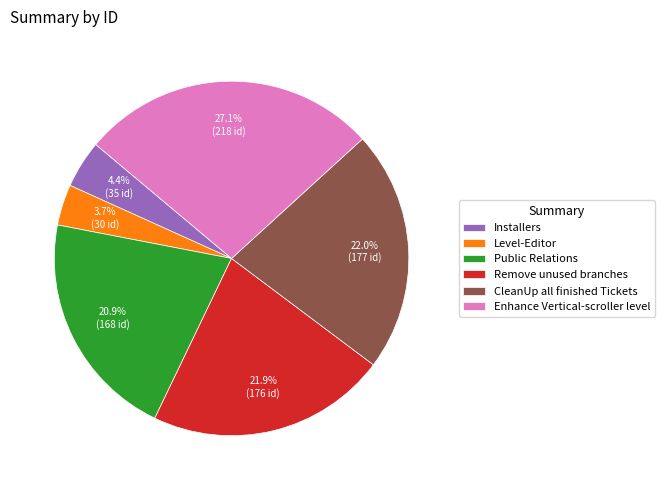

Between Enhance Vertical-scroller level and Public Relations, which is larger?

Enhance Vertical-scroller level